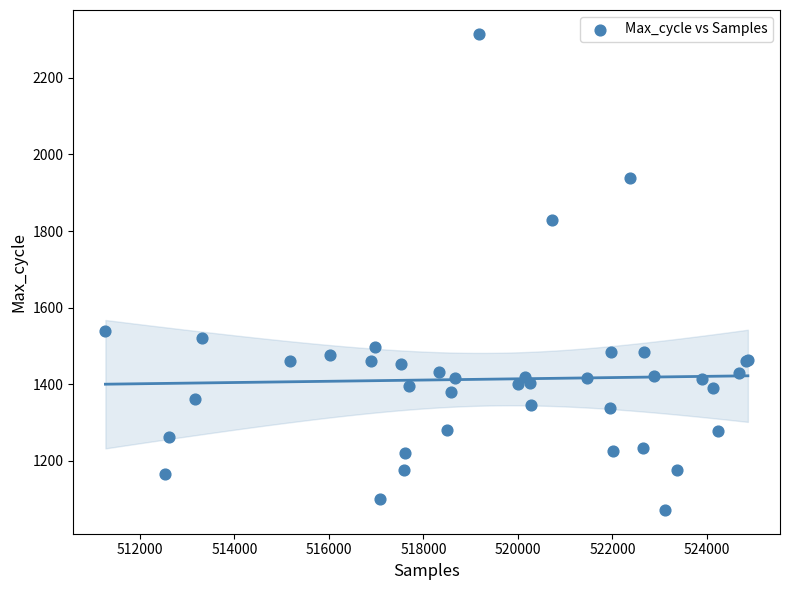

What Y value in the scatter plot is closest to 1693?

1829